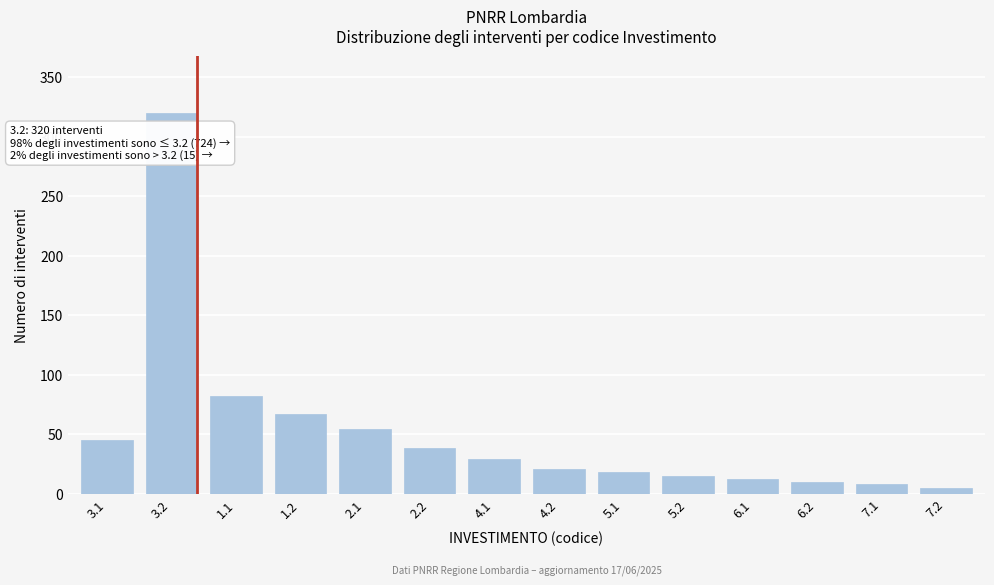

Reading left to right, what are all the values shown in this chart?

3.1=45	3.2=320	1.1=82	1.2=67	2.1=54	2.2=38	4.1=29	4.2=21	5.1=18	5.2=15	6.1=12	6.2=10	7.1=8	7.2=5